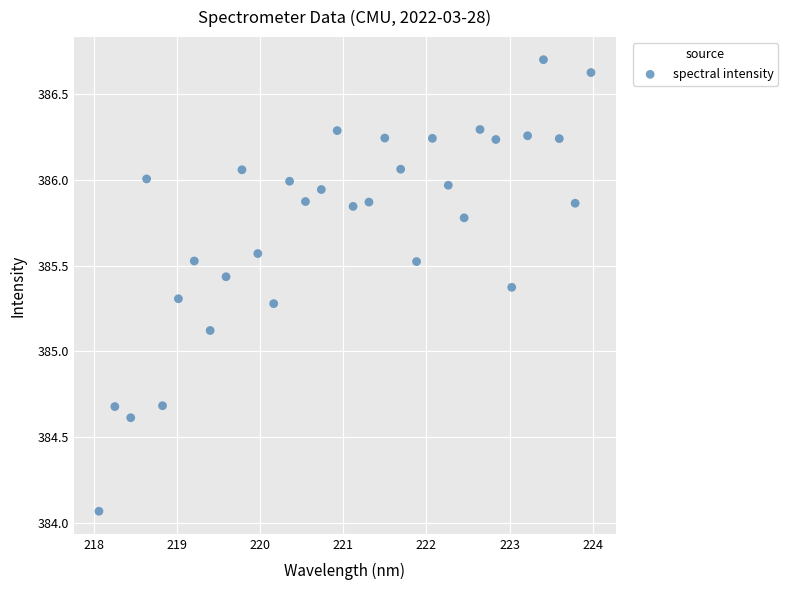

What is the range of X values (max minus min)?

5.9